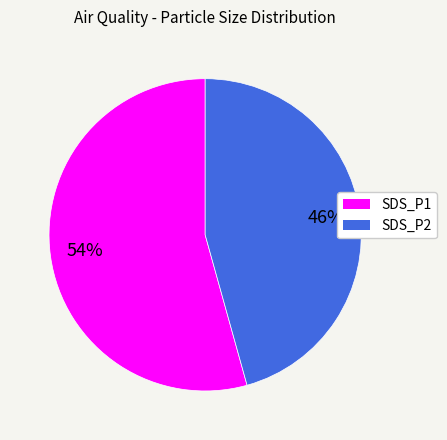

To the nearest percent, what percentage of the pie is SDS_P2?

46%